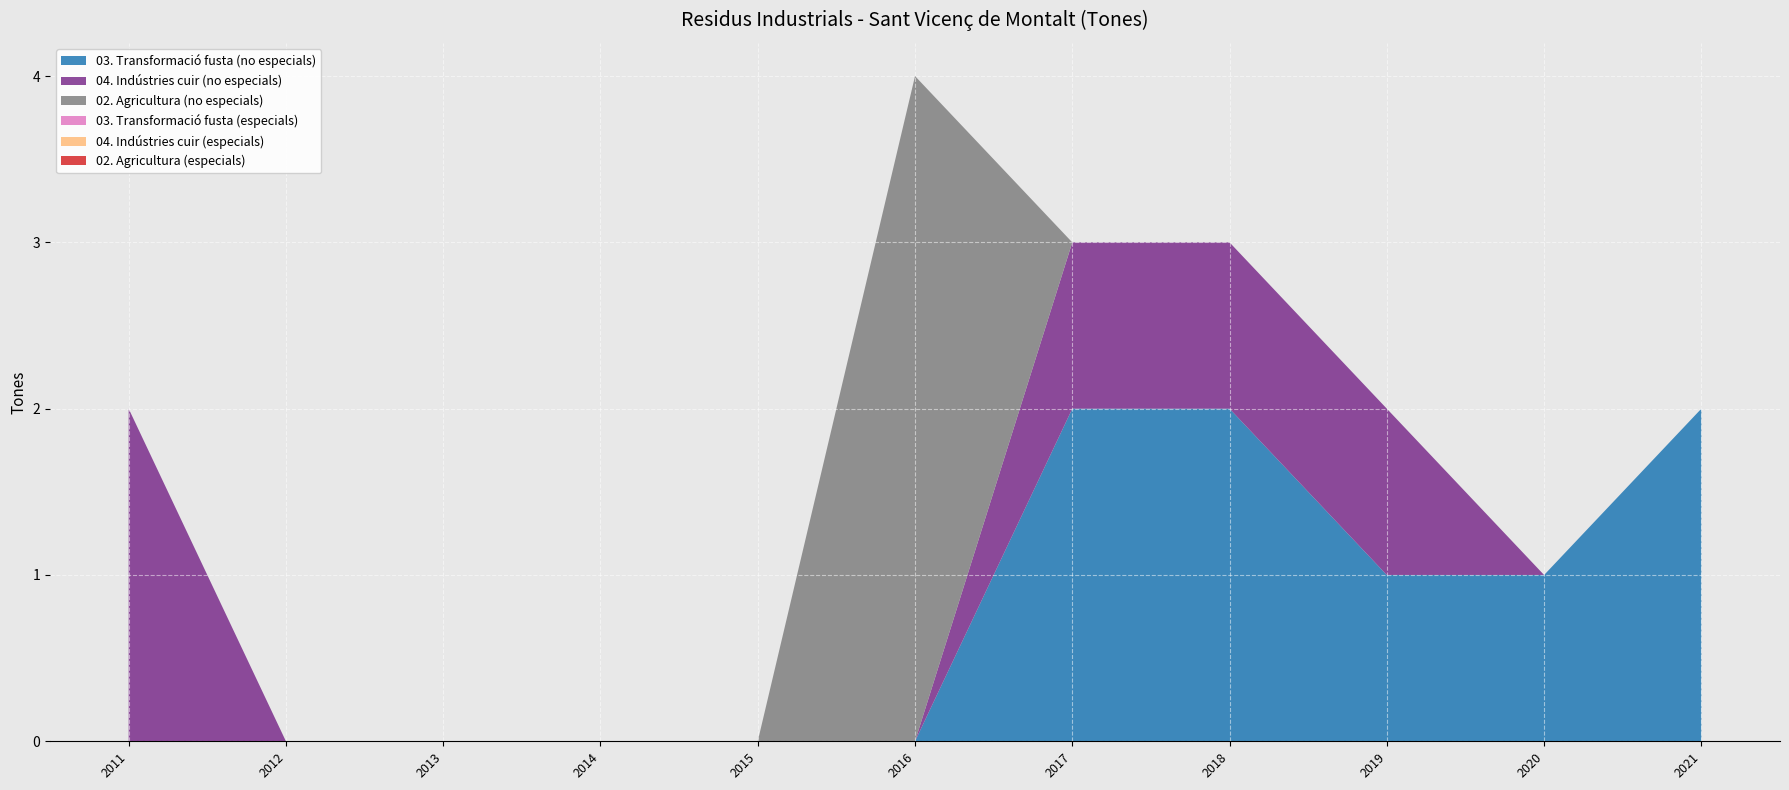

Reading left to right, extract all data points from this chart.

03. Transformació fusta (no especials): 2011=0	2012=0	2013=0	2014=0	2015=0	2016=0	2017=2	2018=2	2019=1	2020=1	2021=2
04. Indústries cuir (no especials): 2011=2	2012=0	2013=0	2014=0	2015=0	2016=0	2017=1	2018=1	2019=1	2020=0	2021=0
02. Agricultura (no especials): 2011=0	2012=0	2013=0	2014=0	2015=0	2016=4	2017=0	2018=0	2019=0	2020=0	2021=0
03. Transformació fusta (especials): 2011=0	2012=0	2013=0	2014=0	2015=0	2016=0	2017=0	2018=0	2019=0	2020=0	2021=0
04. Indústries cuir (especials): 2011=0	2012=0	2013=0	2014=0	2015=0	2016=0	2017=0	2018=0	2019=0	2020=0	2021=0
02. Agricultura (especials): 2011=0	2012=0	2013=0	2014=0	2015=0	2016=0	2017=0	2018=0	2019=0	2020=0	2021=0